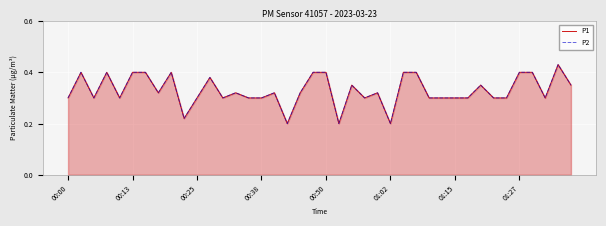

What is the sum of the P2 values at 14 and 24?

0.6